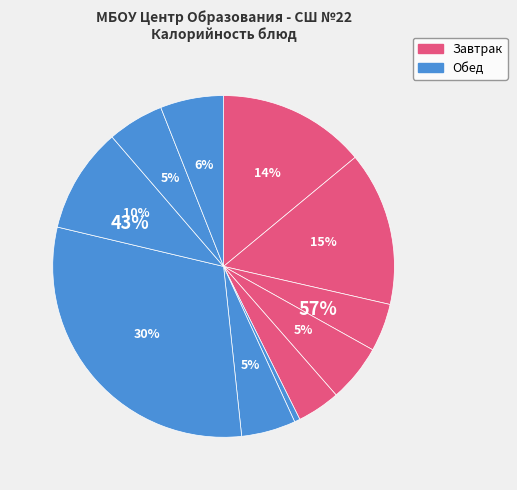

How many slices are in this pie chart?

11